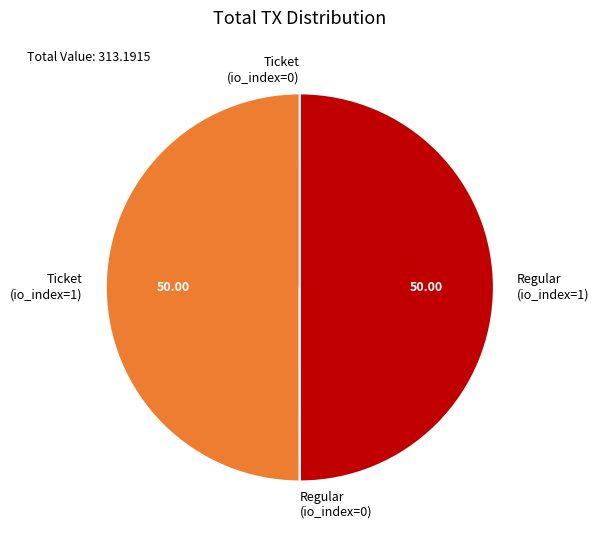

Combined, do Regular (io_index=1) and Ticket (io_index=1) account for over 50%?

Yes